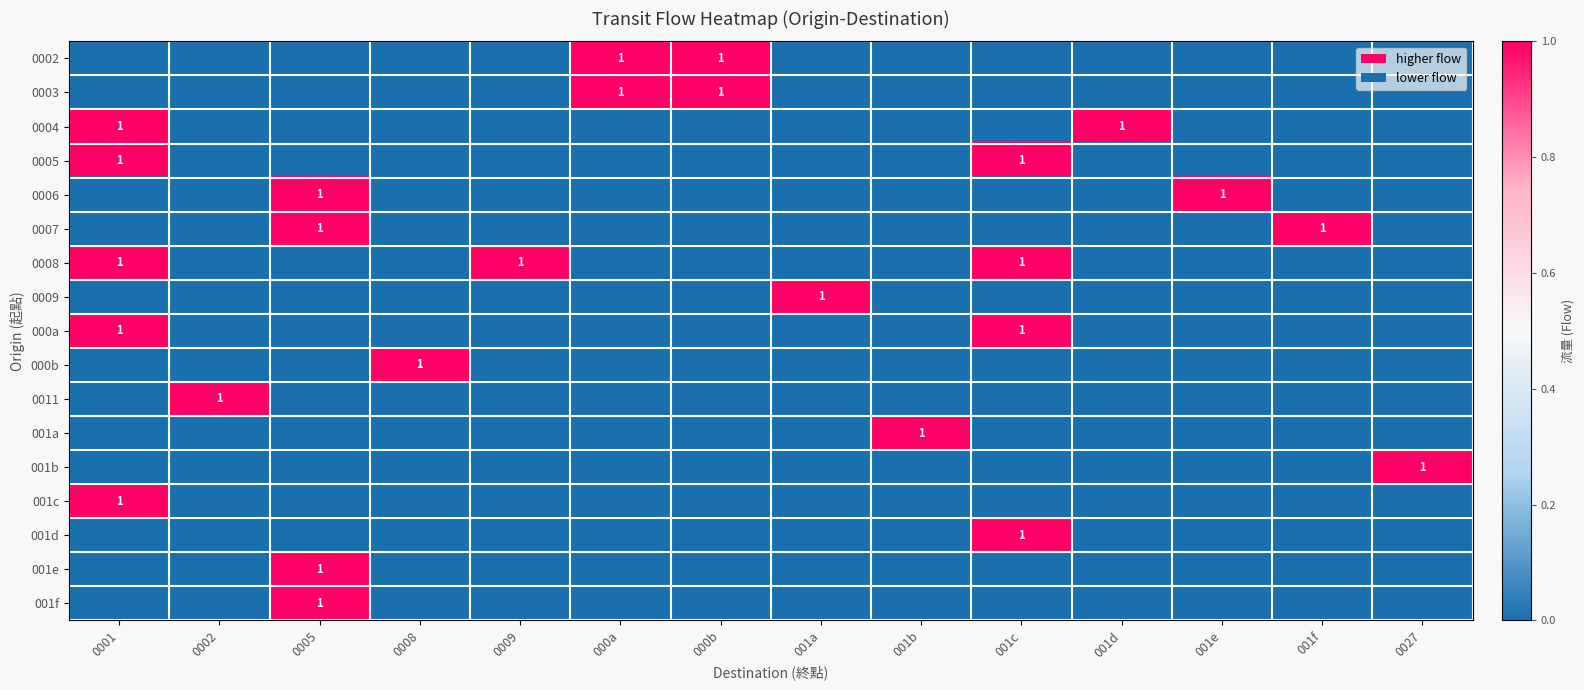

Is the value of 0008 at 001f greater than the value of 001e at 0027?

No